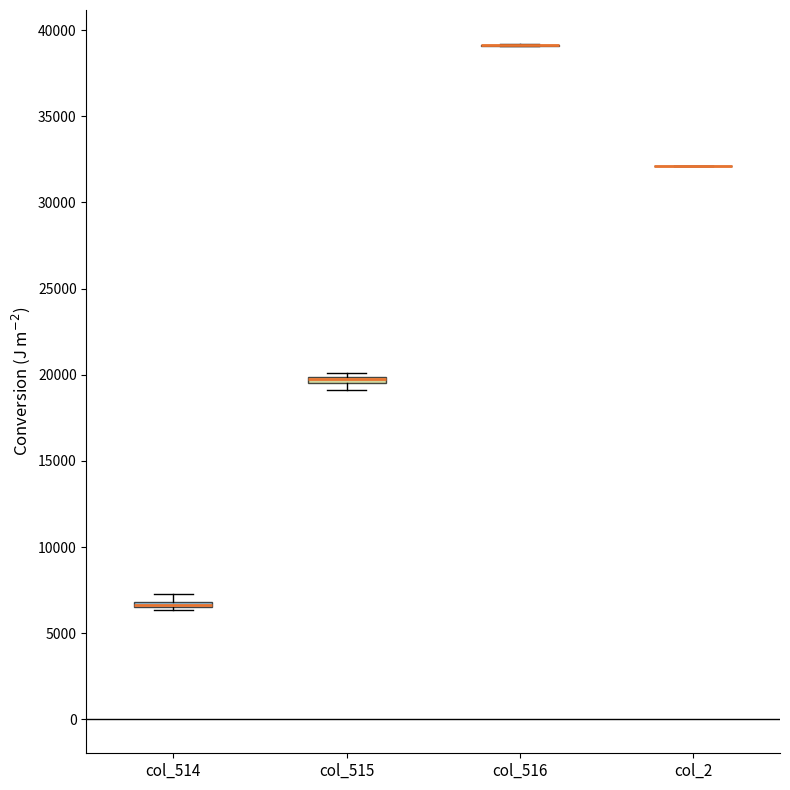

Where is the upper edge of the box for col_515 on the y-axis? The values are not printed on the chart, so give them approximately, as read against the axis.

20000